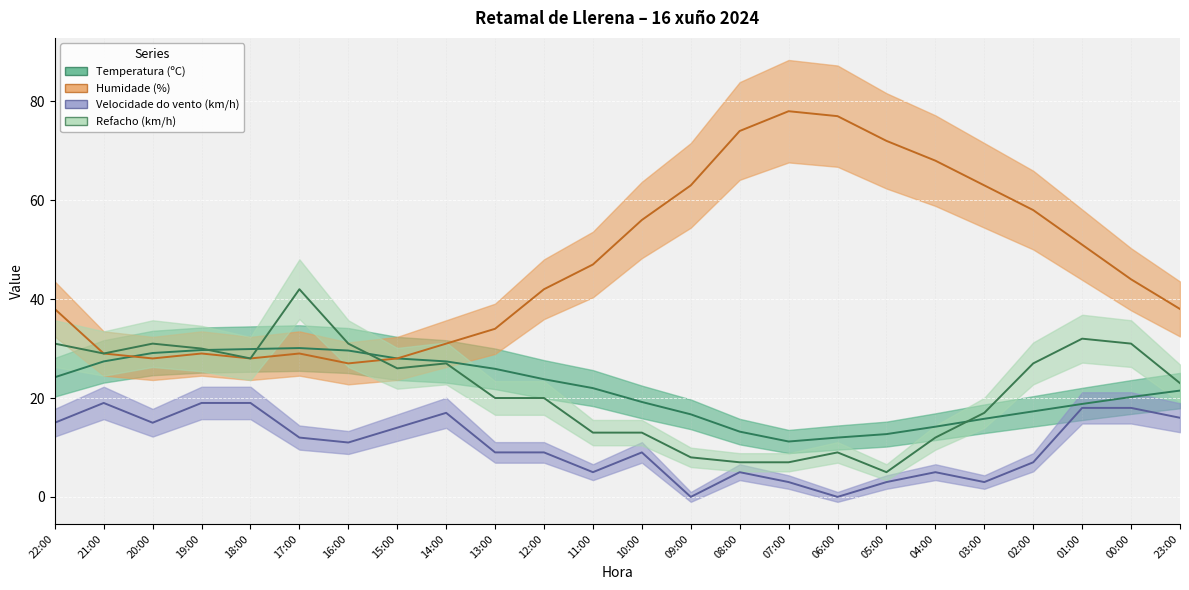

What is the difference between the maximum and minimum values in the Refacho (km/h) series?

37.0